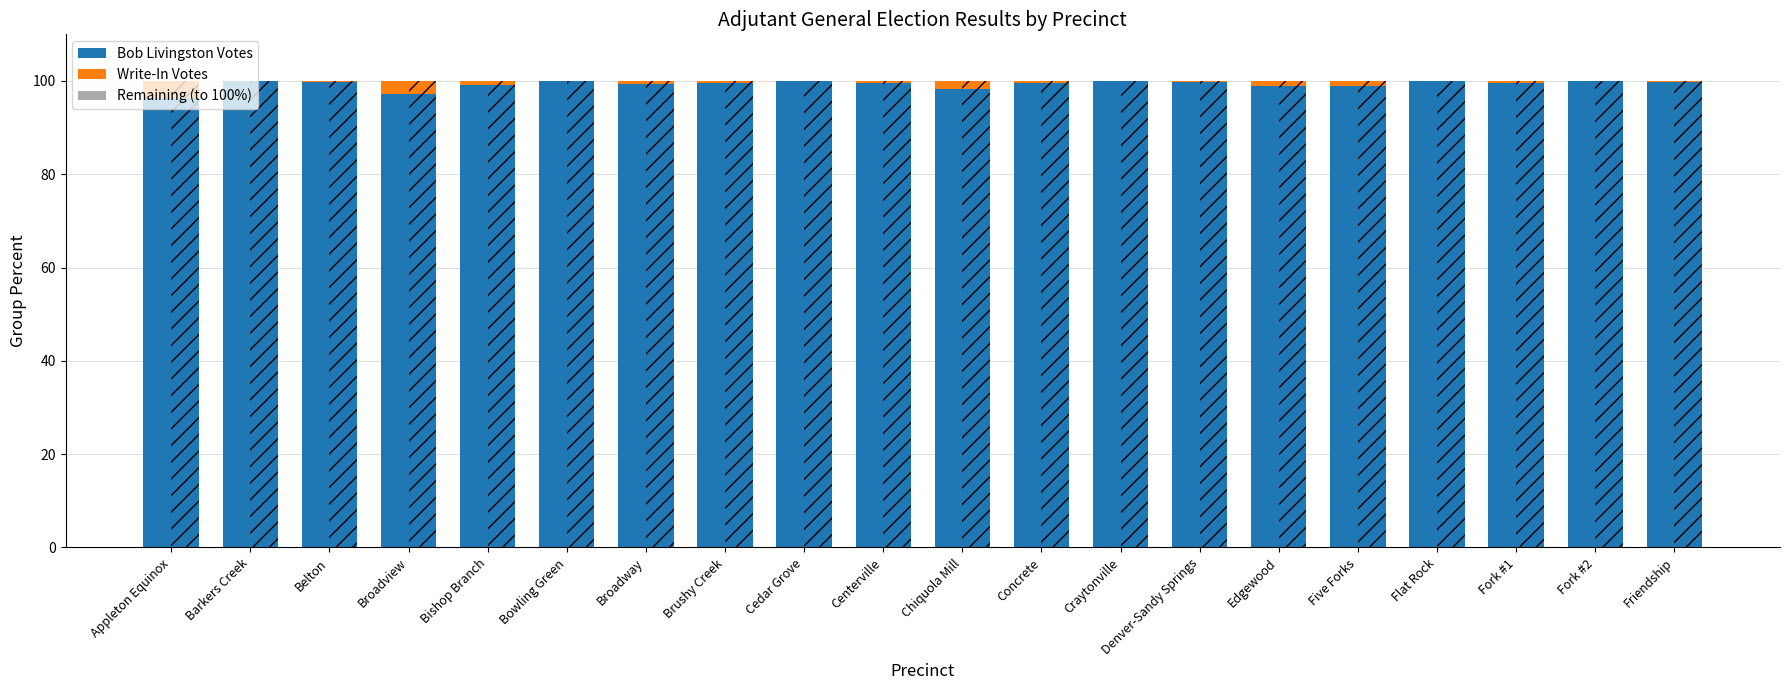

Which series has the largest range (max minus min)?

Bob Livingston Votes